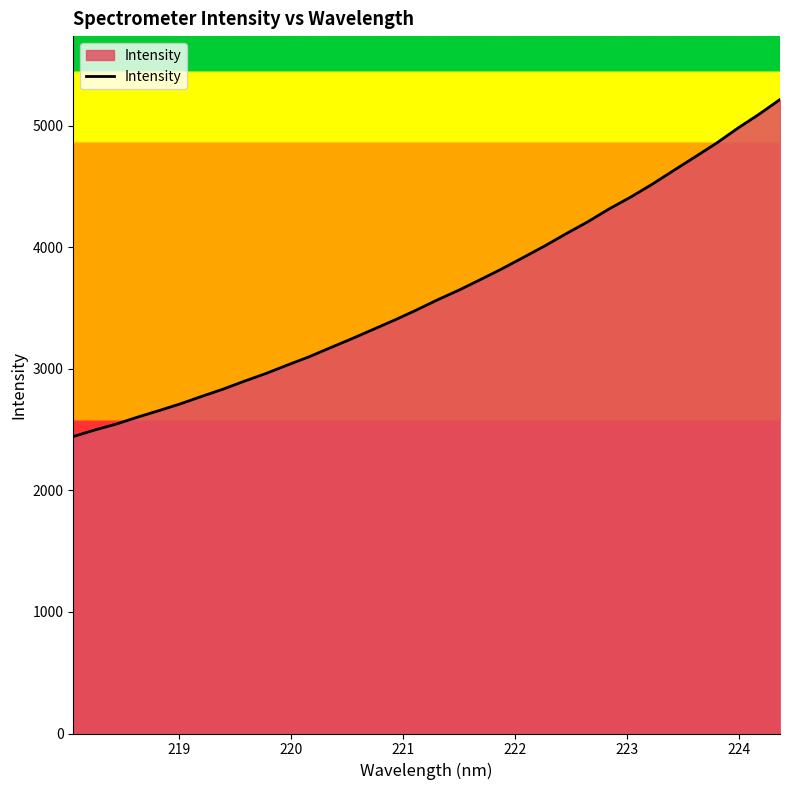

What is the maximum value shown in the chart?

5217.4